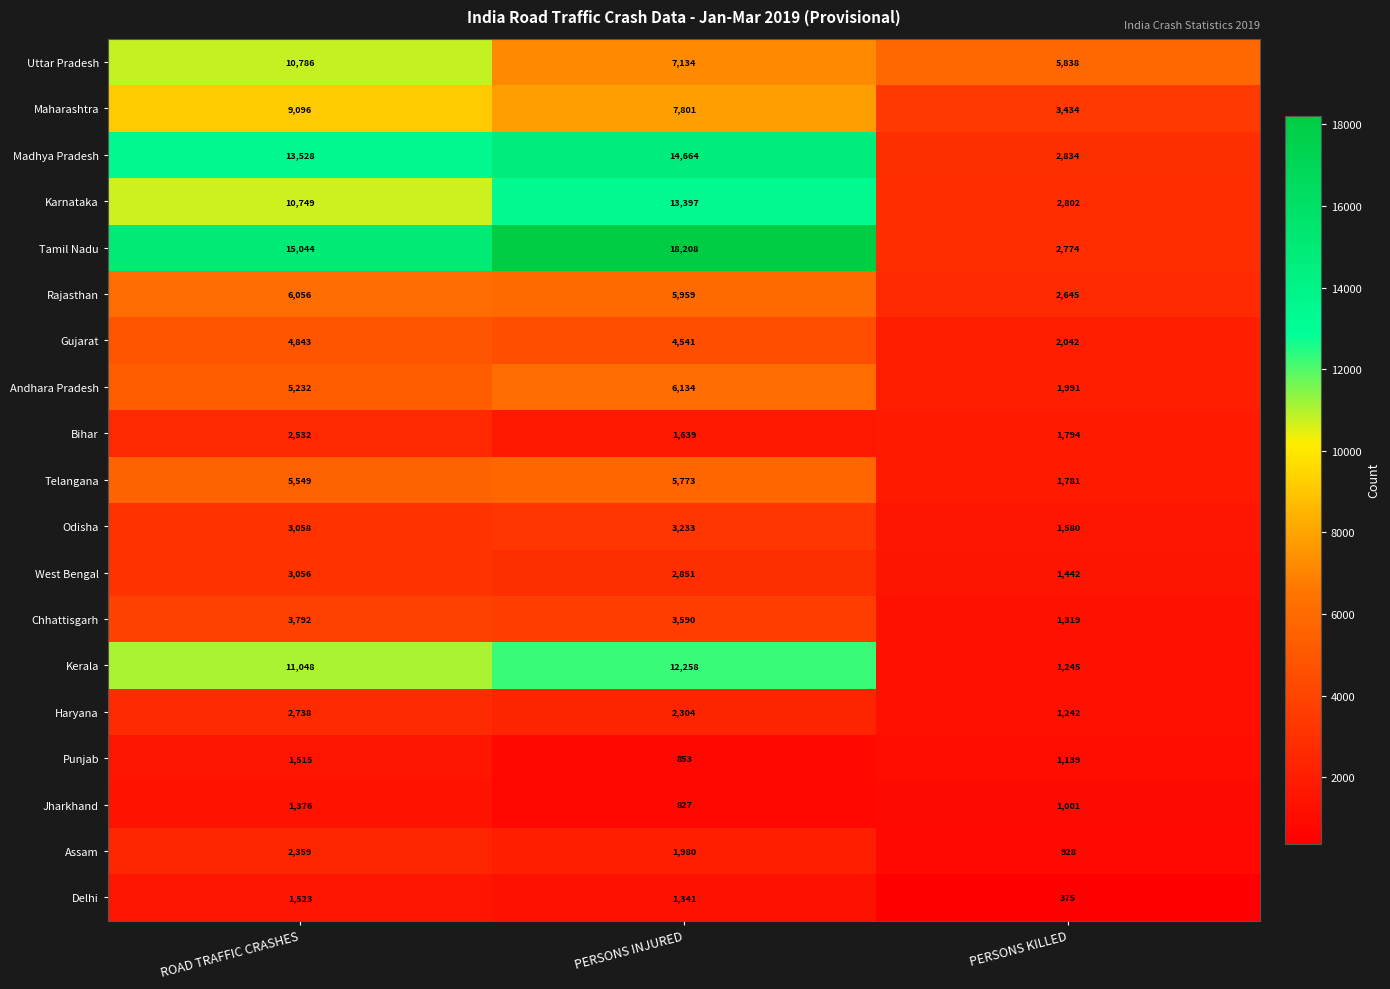

What is the difference between the highest and lowest values at ROAD TRAFFIC CRASHES?

13668